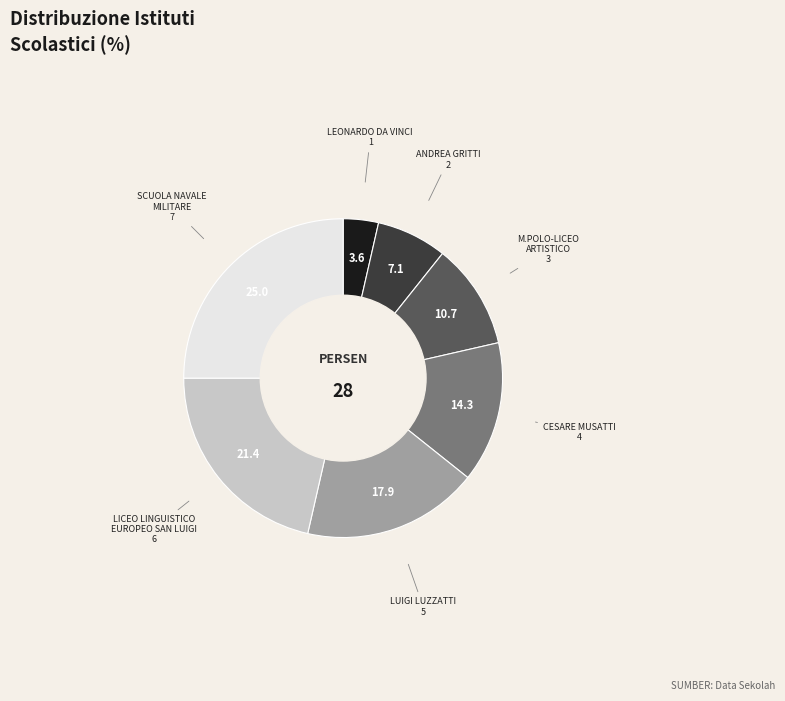

Is there any slice that represents more than half of the pie?

No